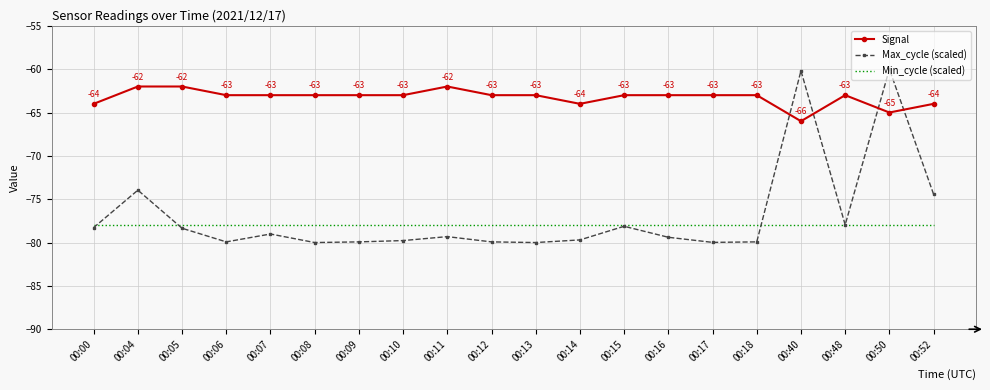

What is the lowest value of the Max_cycle (scaled) series?

-80.0